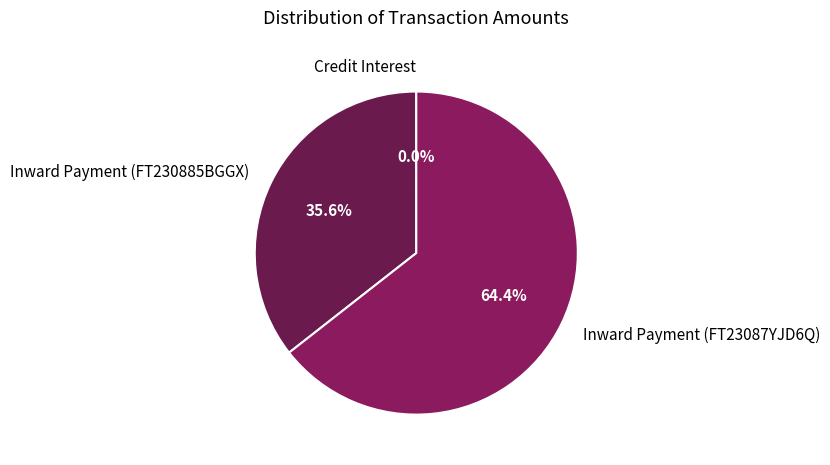

Combined, do Inward Payment (FT230885BGGX) and Inward Payment (FT23087YJD6Q) account for over 50%?

Yes